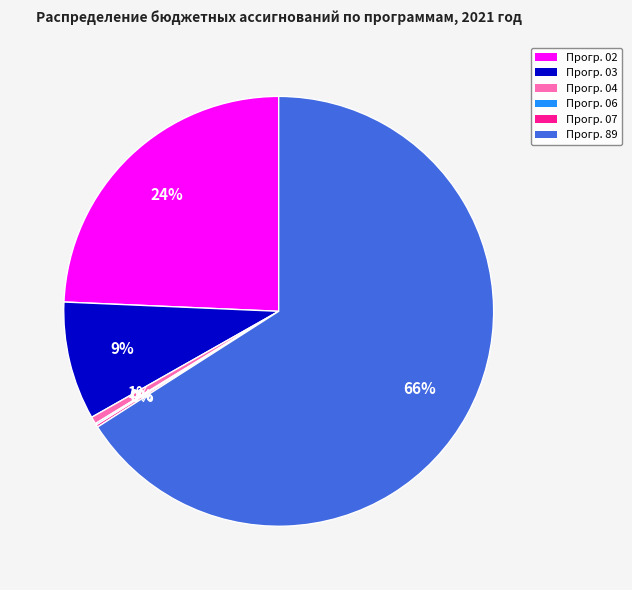

Is there a majority slice in this chart?

Yes